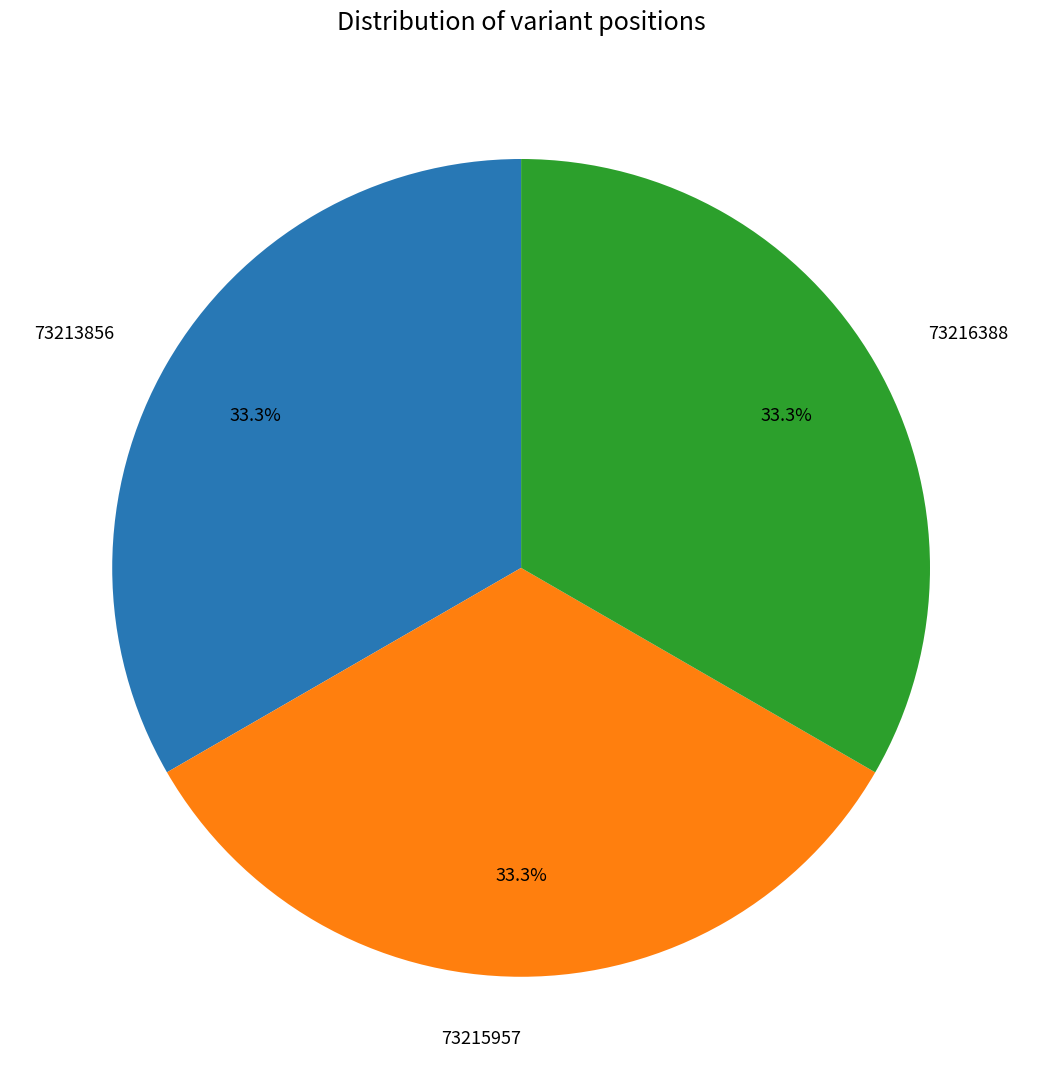

Does any single category account for the majority?

No